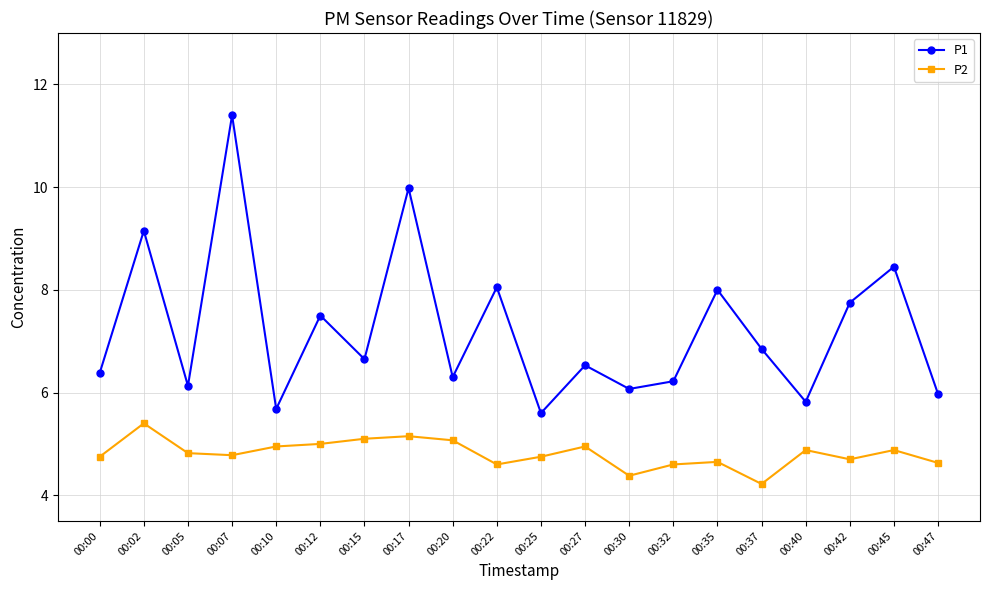

Rank the series at 00:30 from highest to lowest value.

P1, P2